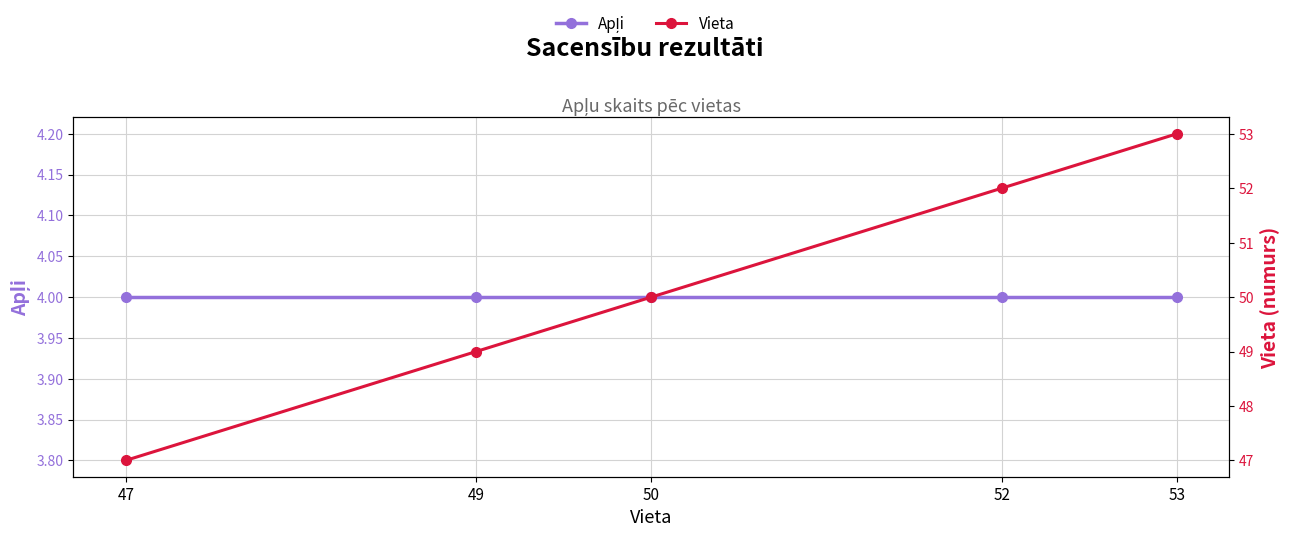

Reading left to right, transcribe all the data shown in this chart.

Apļi: 47=4	49=4	50=4	52=4	53=4
Vieta: 47=47	49=49	50=50	52=52	53=53